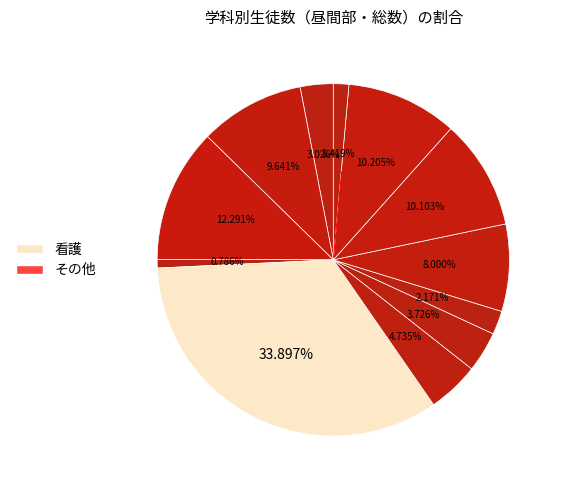

How many slices are in this pie chart?

12